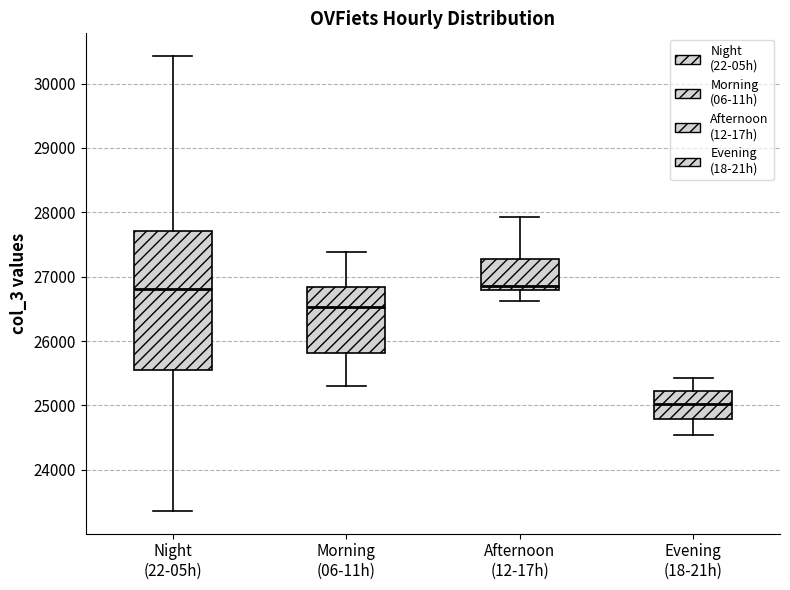

Reading left to right, transcribe this box plot: for each box, give where its median line is, the range the box spans, and where its two whiskers end, as read against the y-axis. The values are not printed on the chart, so give them approximately, as read against the axis.

Night (22-05h): median 26800, box 25500 to 27700, whiskers 23400 to 30400
Morning (06-11h): median 26500, box 25800 to 26800, whiskers 25300 to 27400
Afternoon (12-17h): median 26900, box 26800 to 27300, whiskers 26600 to 27900
Evening (18-21h): median 25000, box 24800 to 25200, whiskers 24500 to 25400